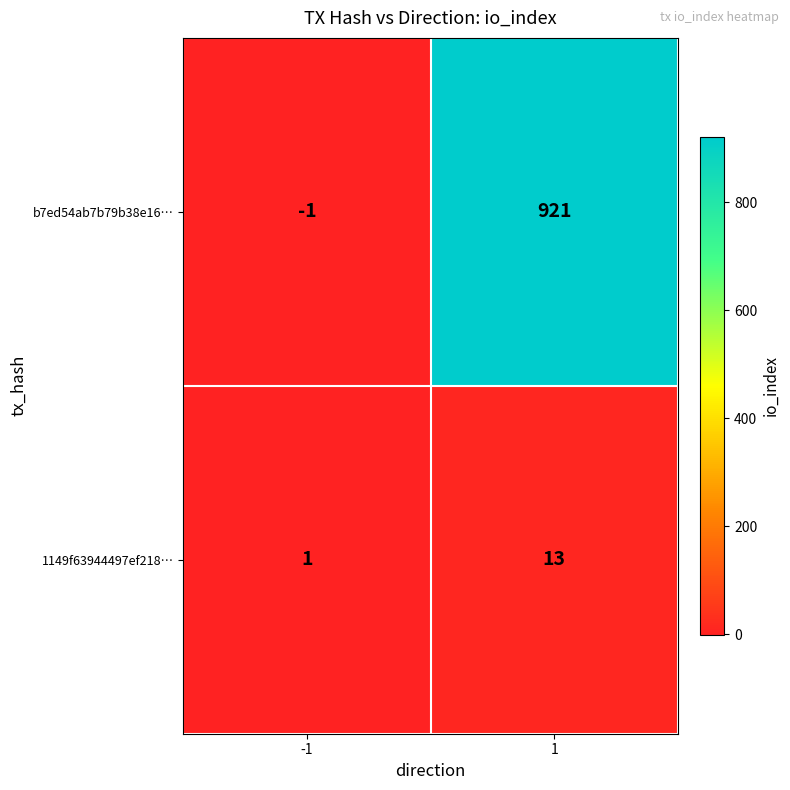

At how many categories does at least one series exceed 479?

1